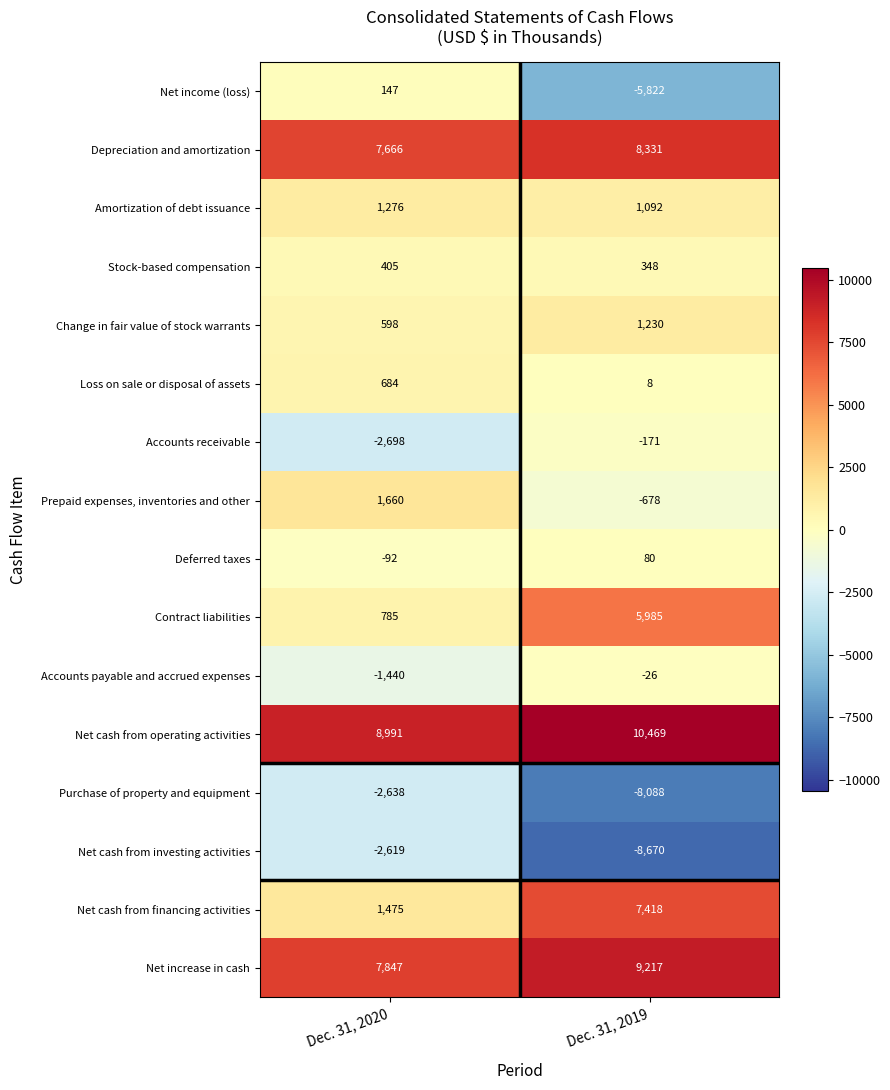

At which category is the sum across all series the highest?

Dec. 31, 2020